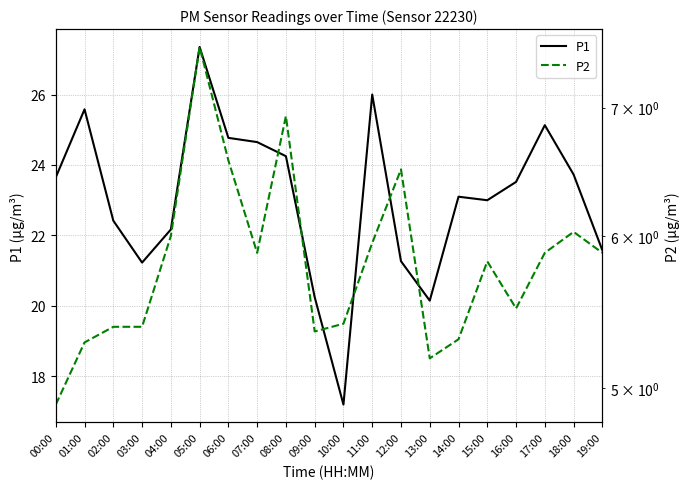

Which series has the largest range (max minus min)?

P1